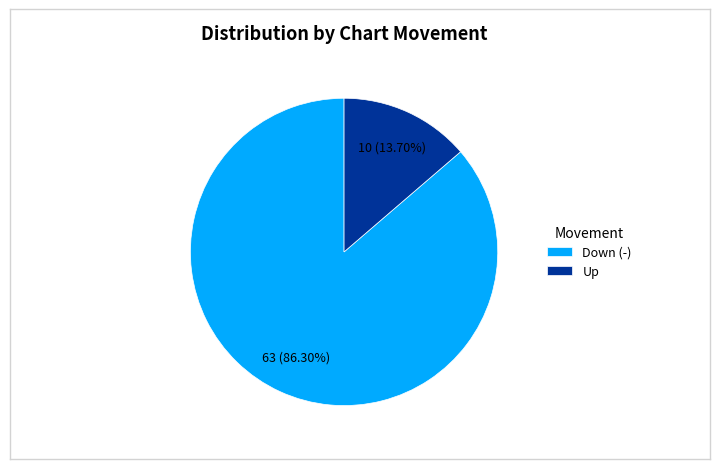

Rank the categories by value from highest to lowest.

Down (-), Up